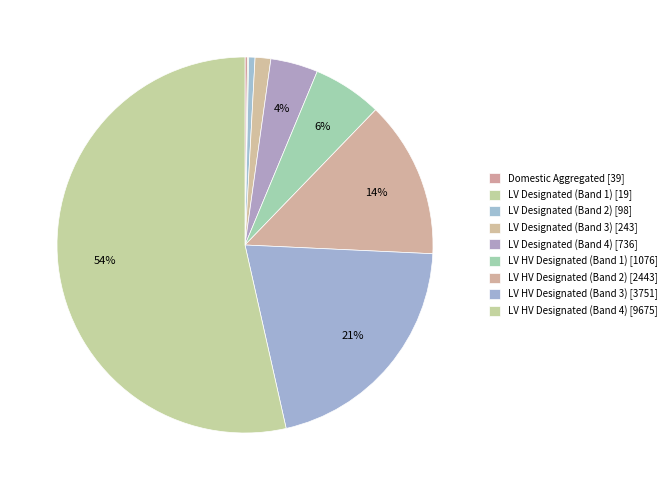

How many slices are in this pie chart?

9